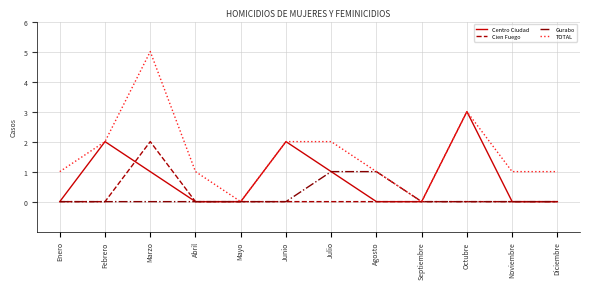

Reading right to left, extract all data points from this chart.

Centro Ciudad: 0	0	3	0	0	1	2	0	0	1	2	0
Cien Fuego: 0	0	0	0	0	0	0	0	0	2	0	0
Gurabo: 0	0	0	0	1	1	0	0	0	0	0	0
TOTAL: 1	1	3	0	1	2	2	0	1	5	2	1